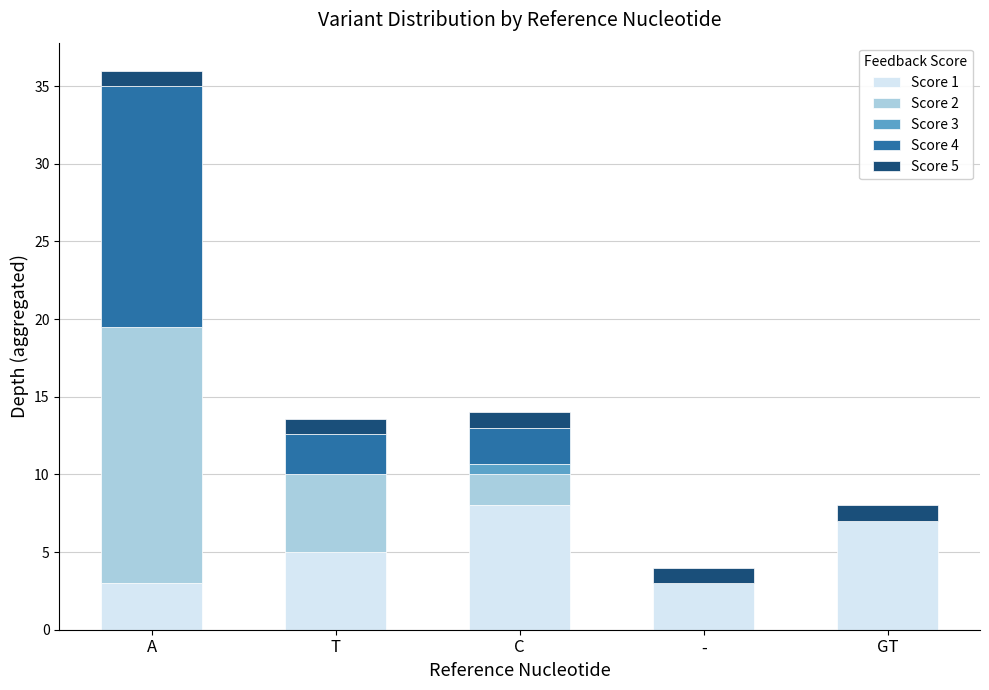

What is the sum of the Score 1 values at - and GT?

10.0